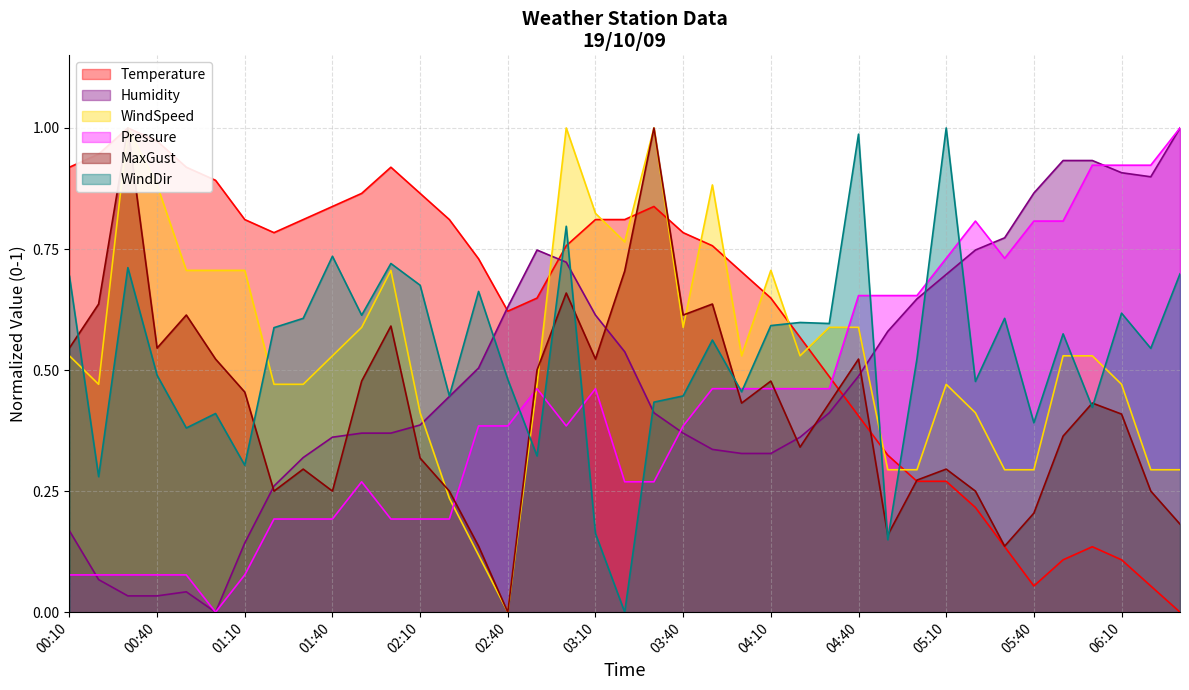

What is the total value across all series at 02:20?

2.4